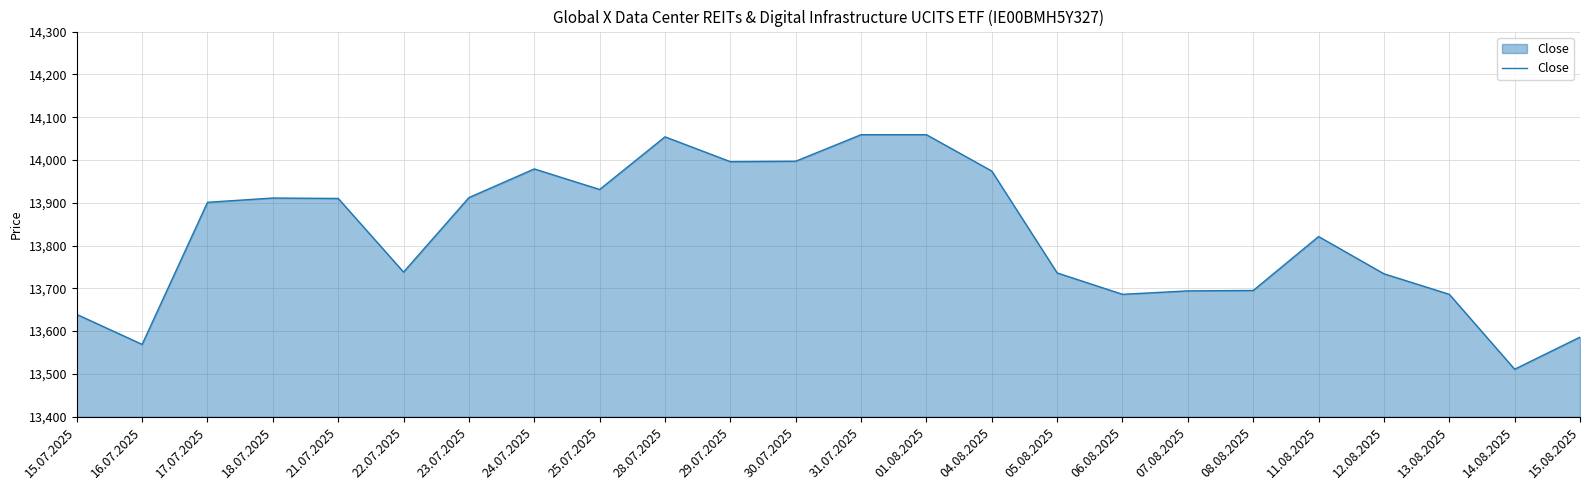

Does the chart have visible grid lines?

Yes